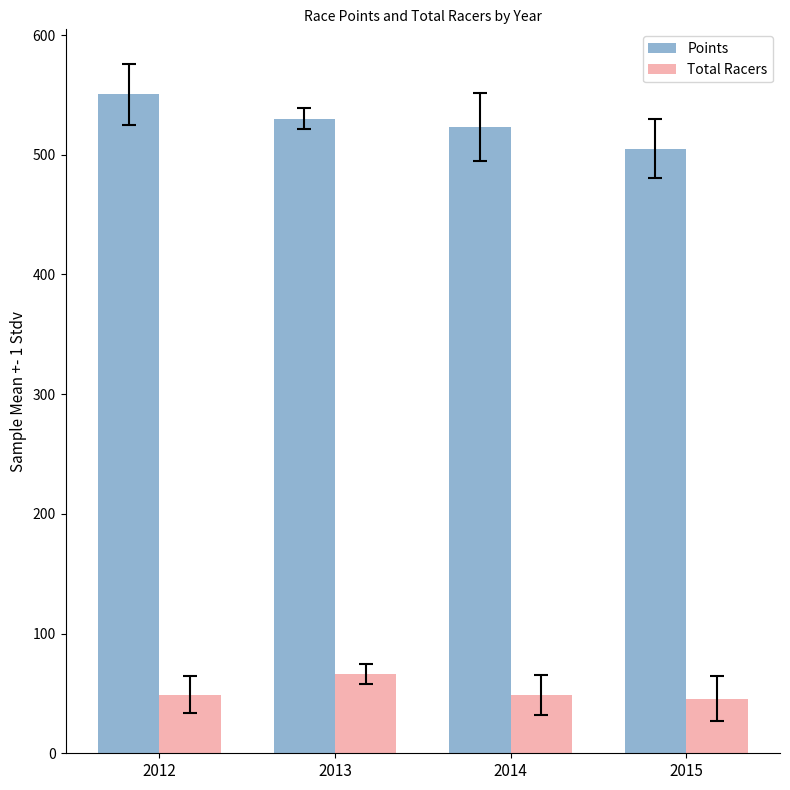

Which series has the widest spread of values?

Points